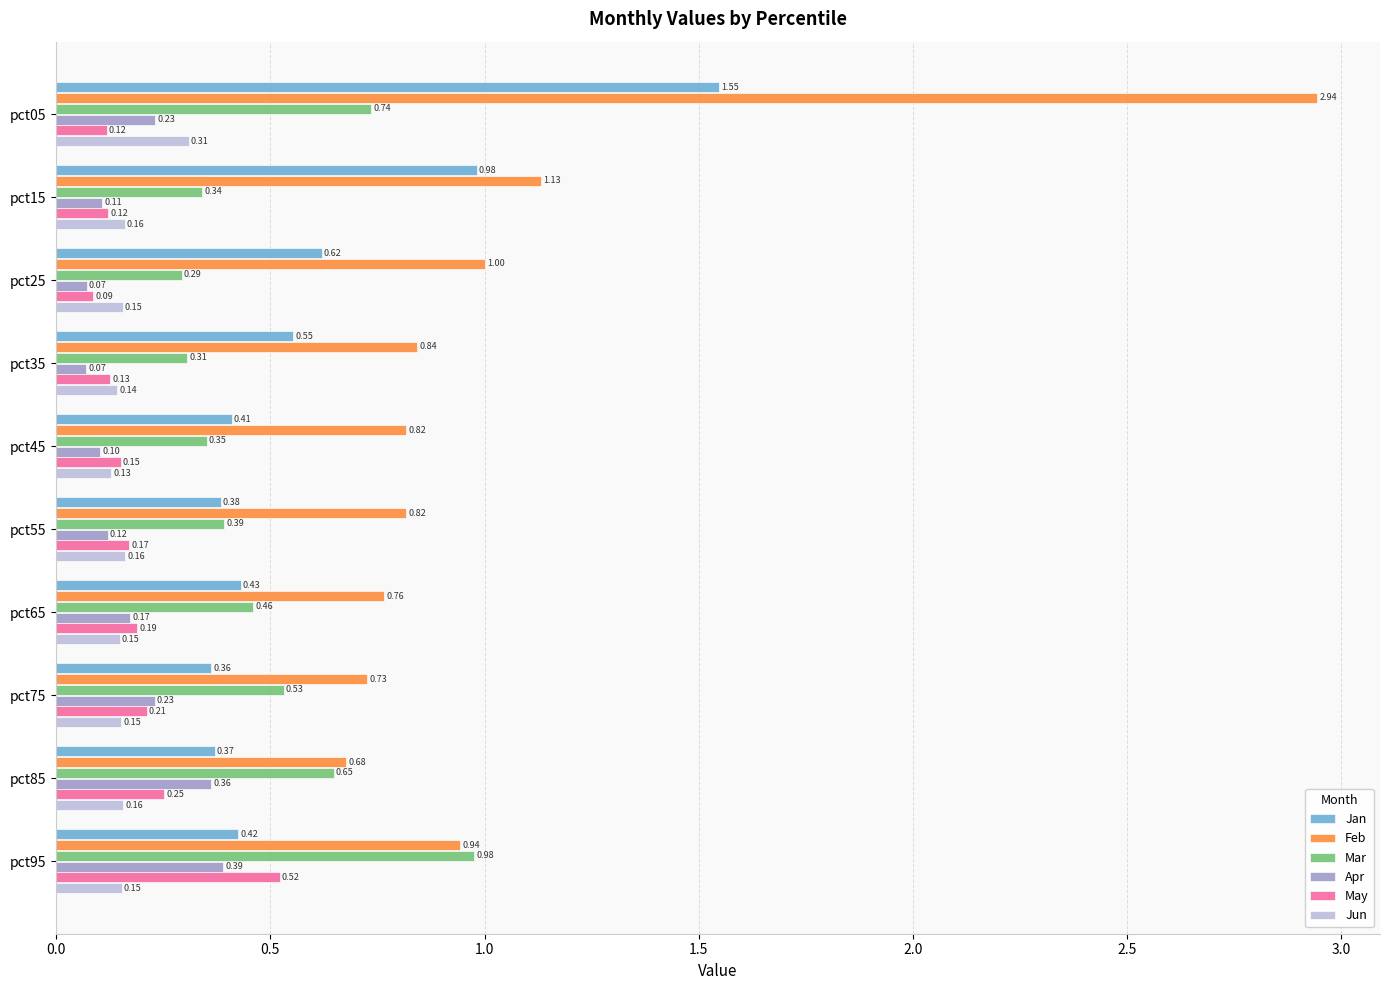

List the series in order of their peak value, highest first.

Feb, Jan, Mar, May, Apr, Jun